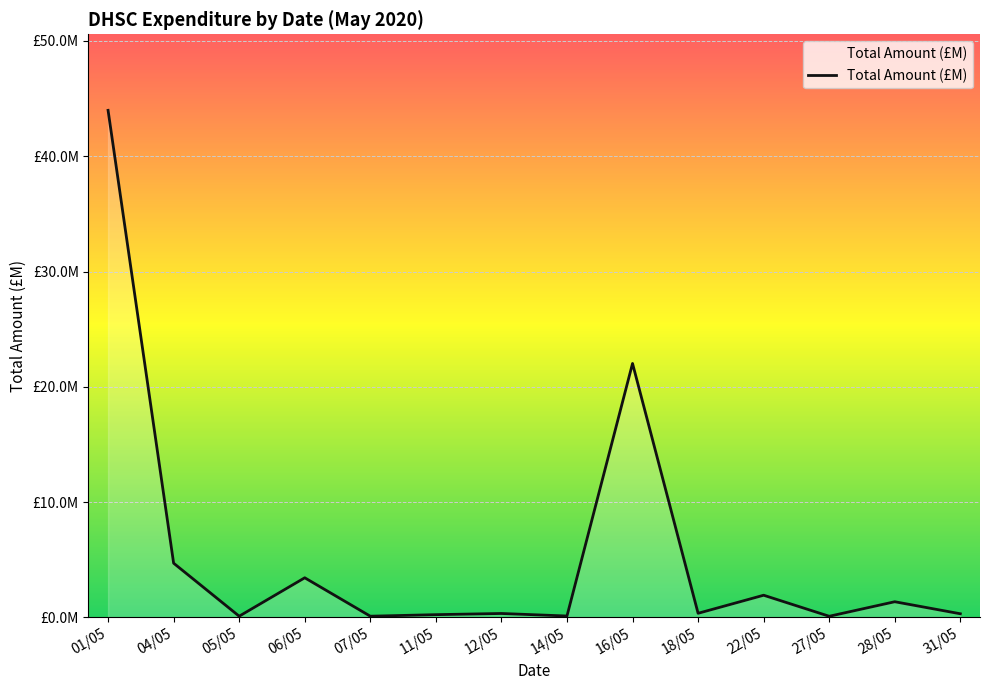

True or false: the data has more than 0 interior local peaks.

True